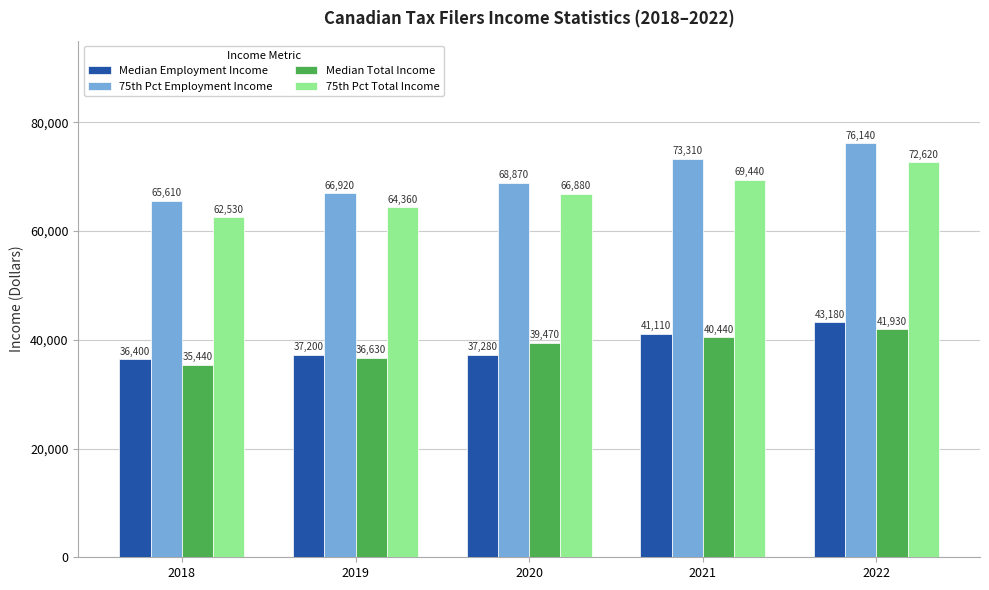

Reading left to right, what are all the values shown in this chart?

Median Employment Income: 2018=36400	2019=37200	2020=37280	2021=41110	2022=43180
75th Pct Employment Income: 2018=65610	2019=66920	2020=68870	2021=73310	2022=76140
Median Total Income: 2018=35440	2019=36630	2020=39470	2021=40440	2022=41930
75th Pct Total Income: 2018=62530	2019=64360	2020=66880	2021=69440	2022=72620